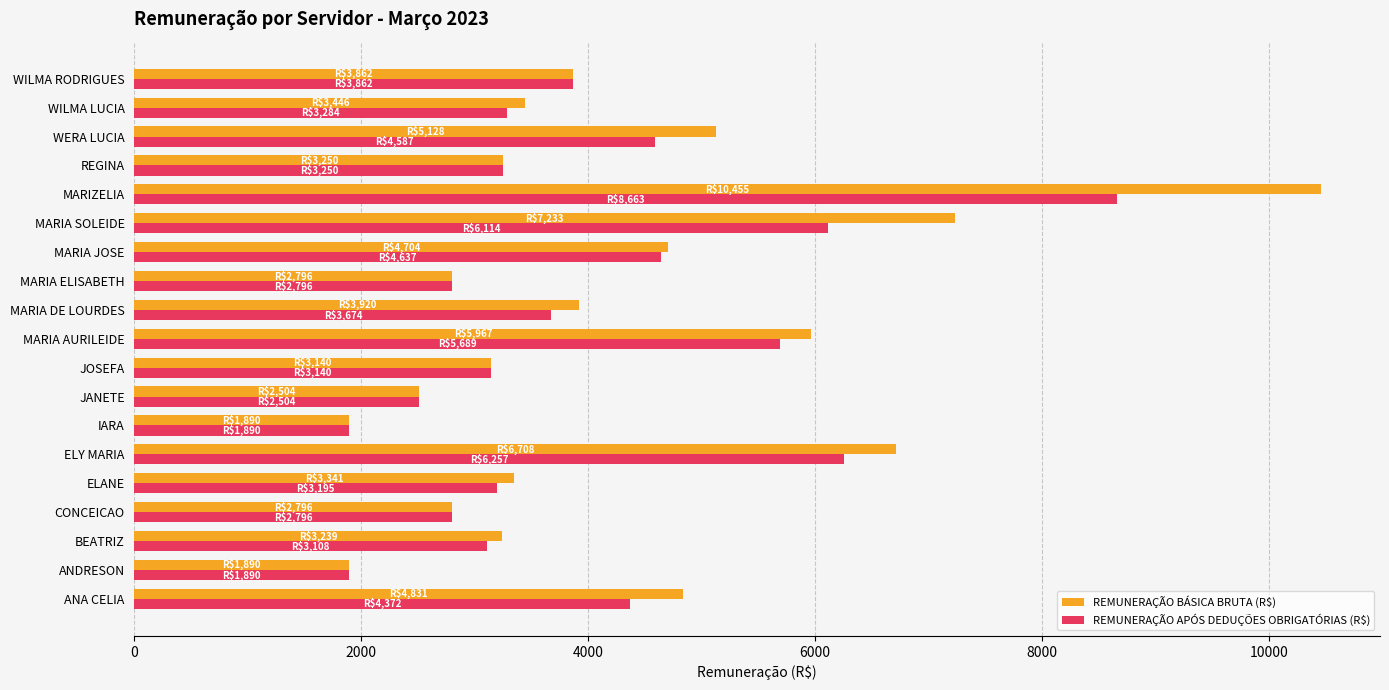

What is the minimum value for REMUNERAÇÃO BÁSICA BRUTA (R$)?

1890.1